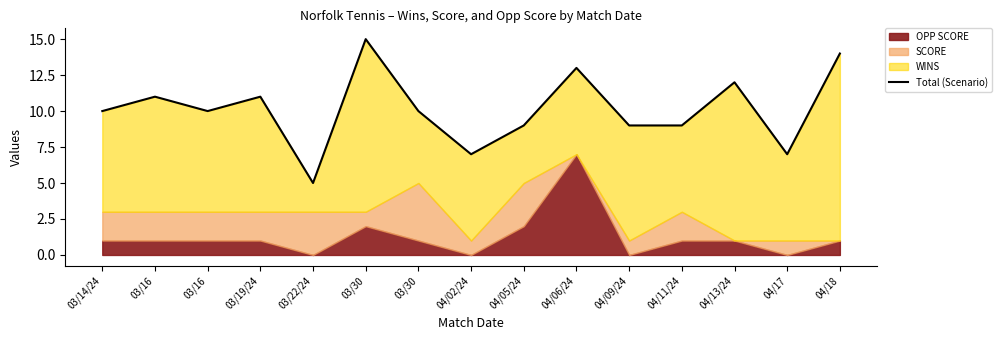

What is the label of the 1st point from the left?

03/14/24